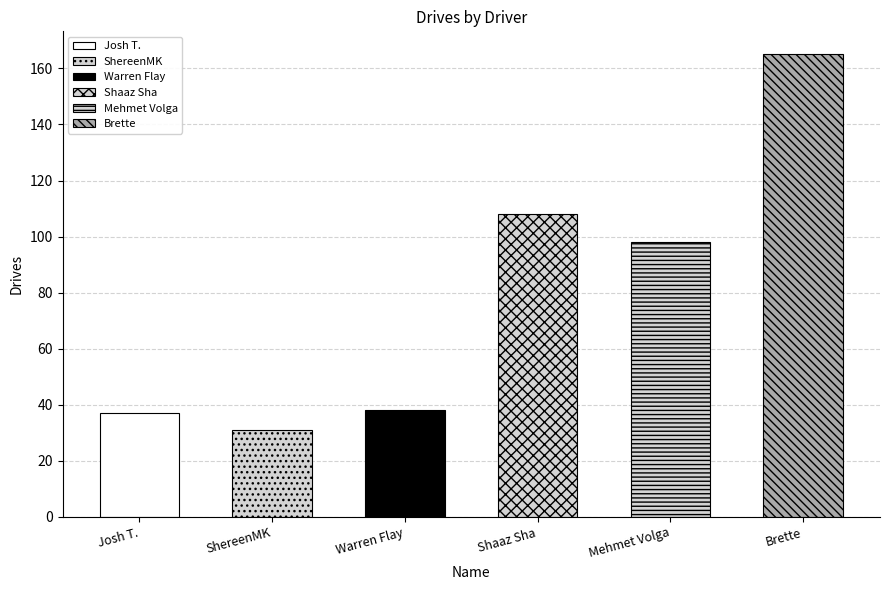

What position from the left is Josh T.?

1